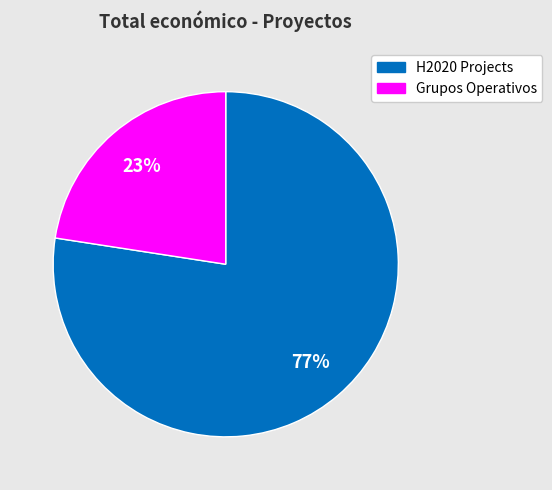

Is there any slice that represents more than half of the pie?

Yes